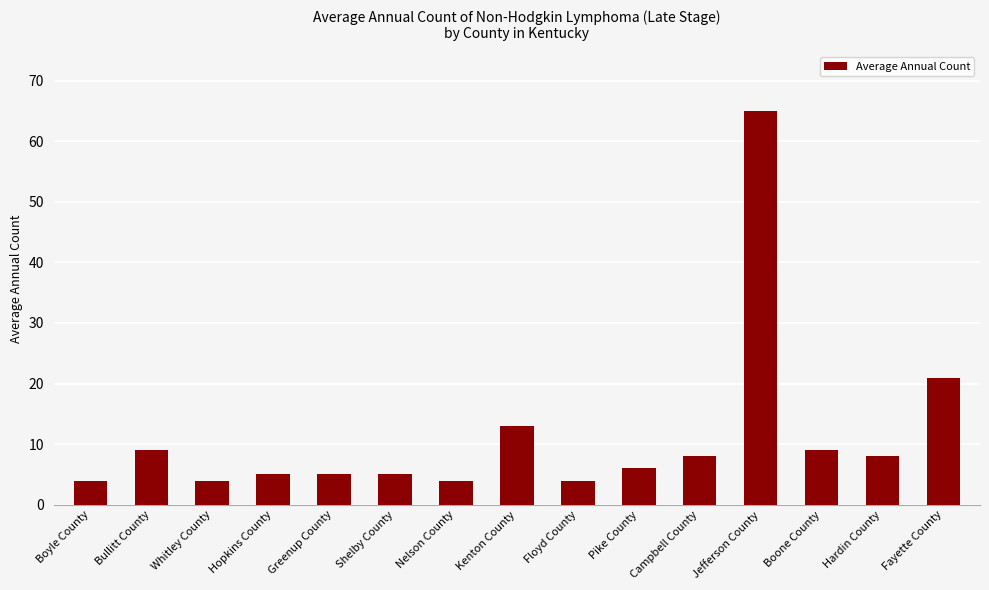

What is the value of the 9th bar from the left?

4